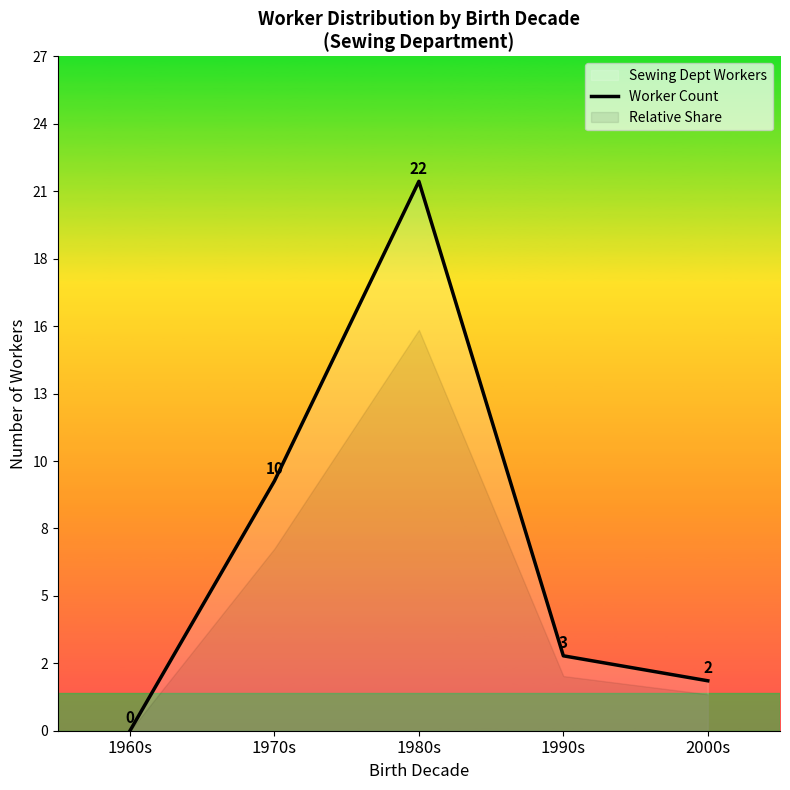

At which category does the data reach its first local peak?

1980s